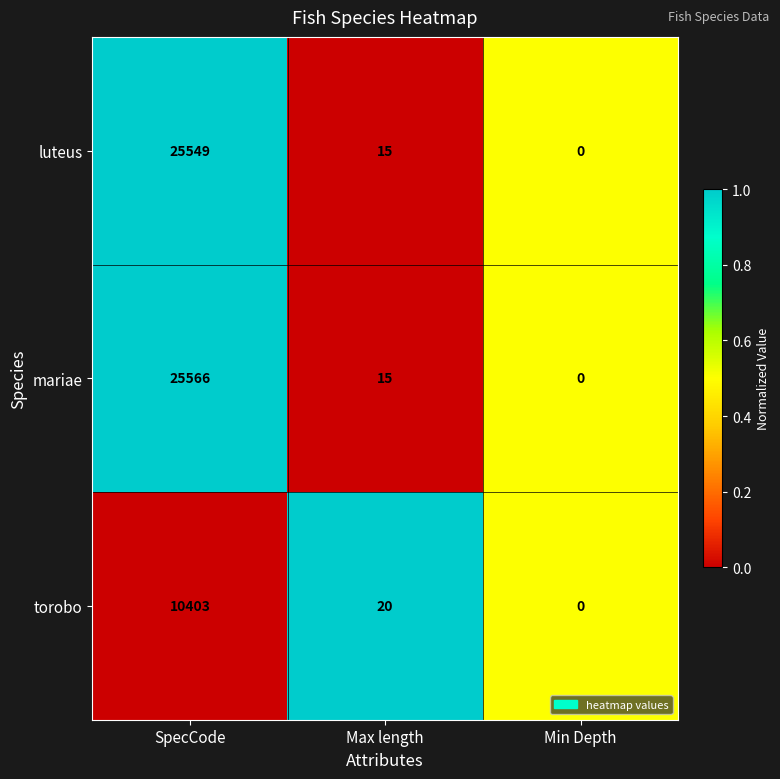

Reading left to right, extract all data points from this chart.

luteus: 25549	15	0
mariae: 25566	15	0
torobo: 10403	20	0